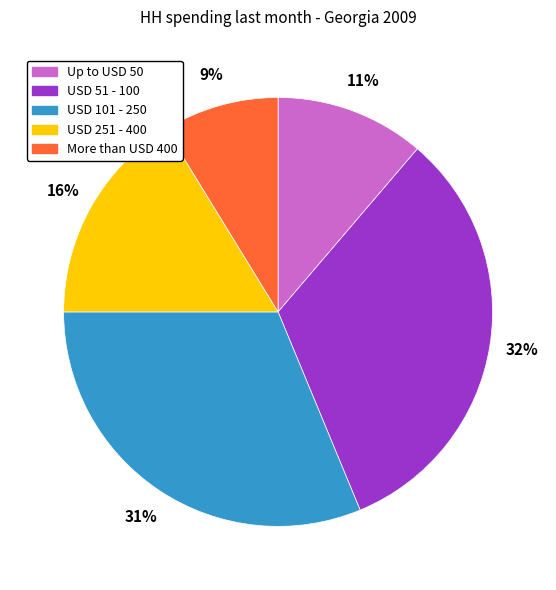

Combined, do USD 251 - 400 and USD 101 - 250 account for over 50%?

No